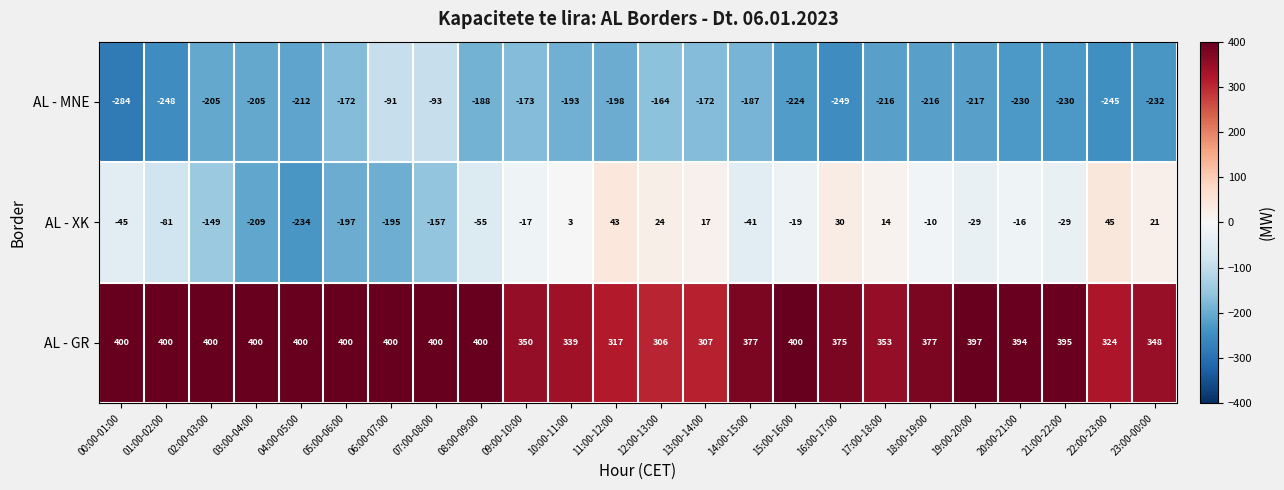

Read the AL - GR value at 10:00-11:00, to the nearest 5.

340